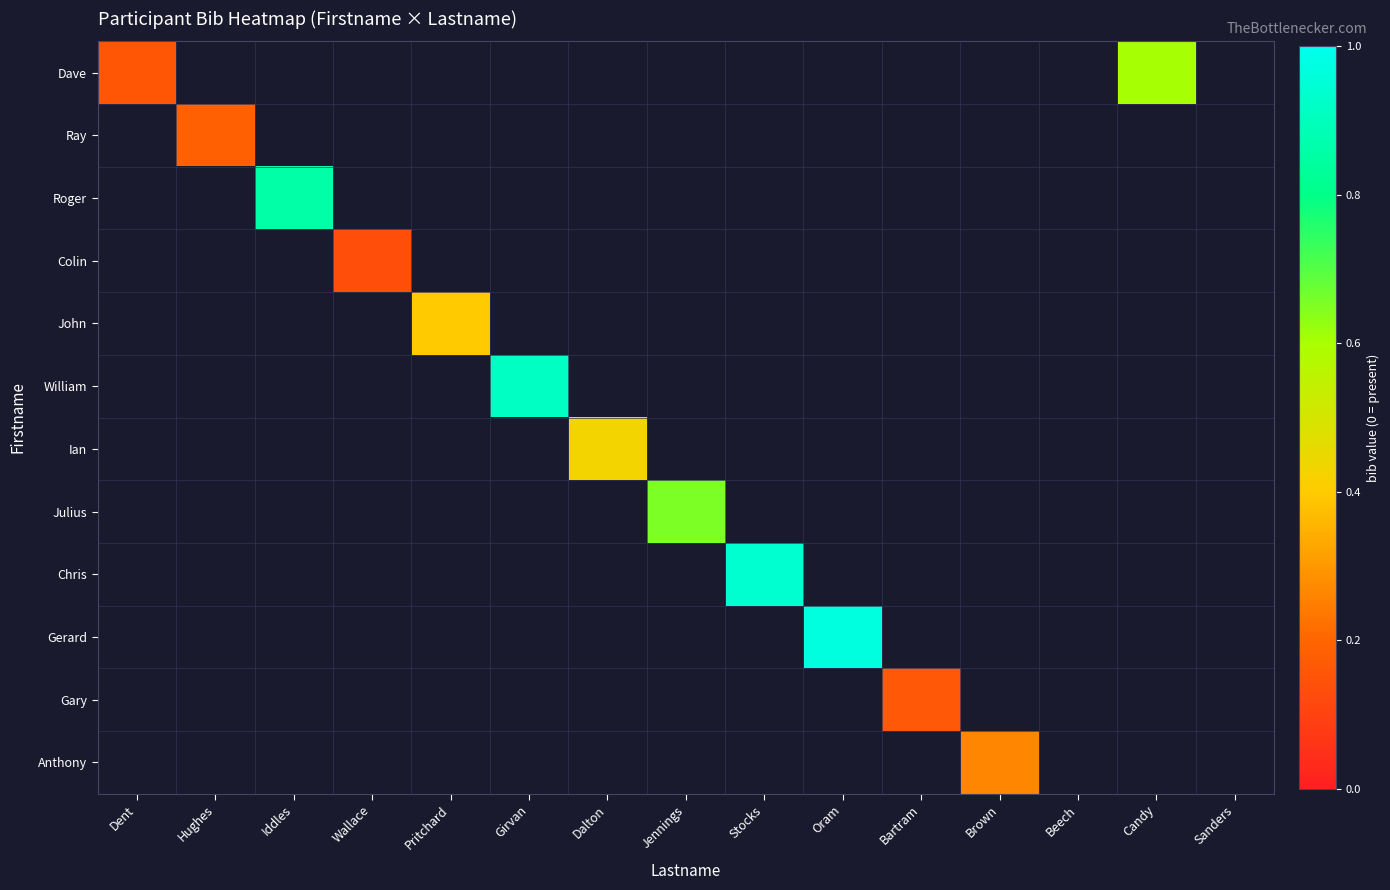

Count the number of data series in this chart.

12